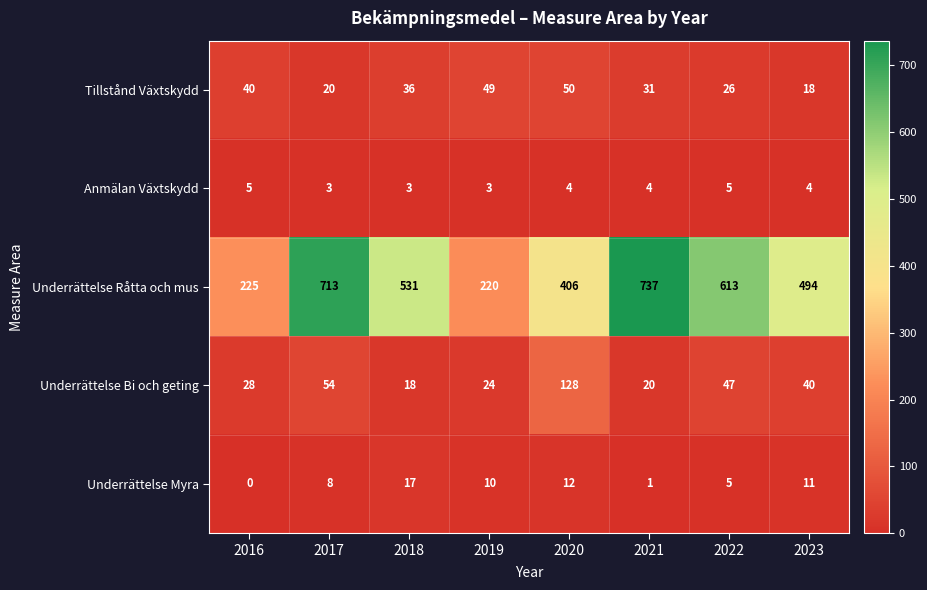

What is the difference between the highest and lowest values at 2021?

736